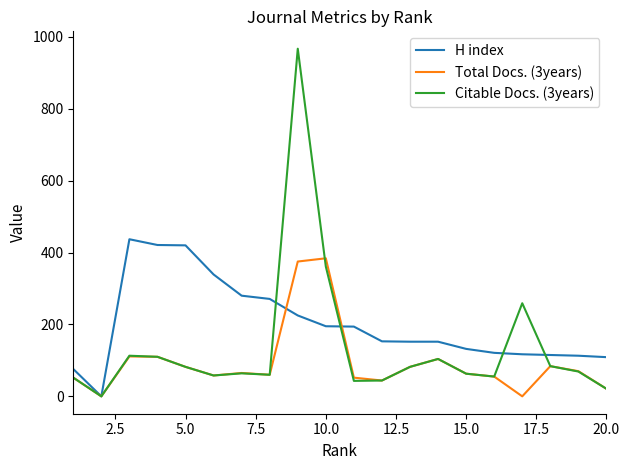

What is the maximum value shown in the chart?

967